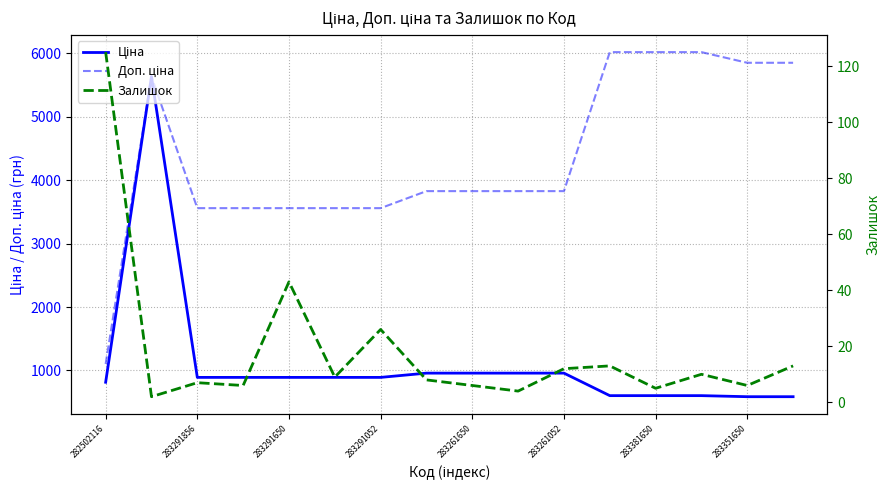

What is the average value of the Ціна series?

1106.5